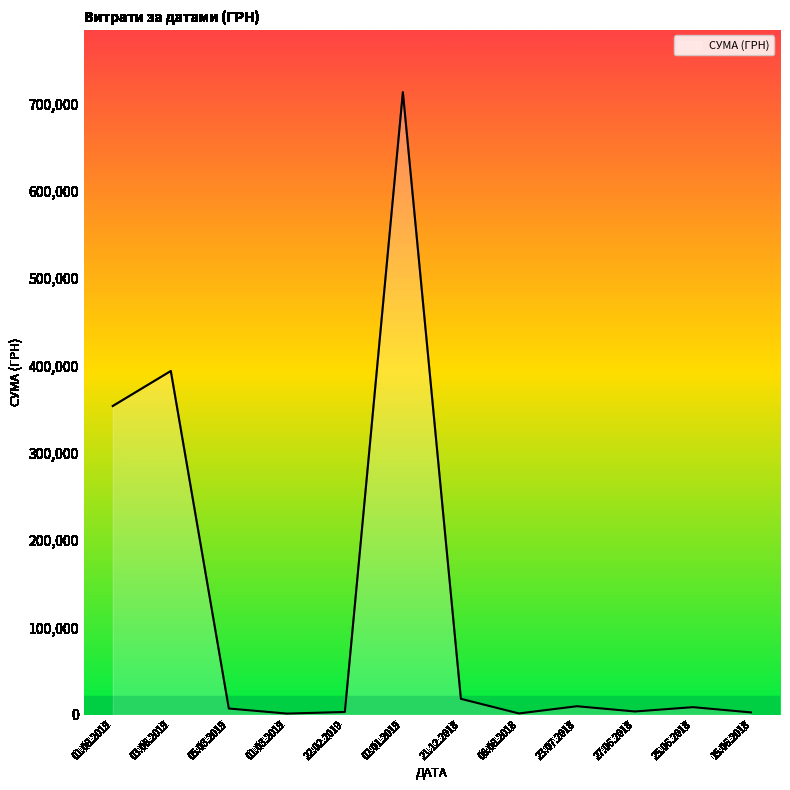

Where is the first local maximum?

03.06.2019